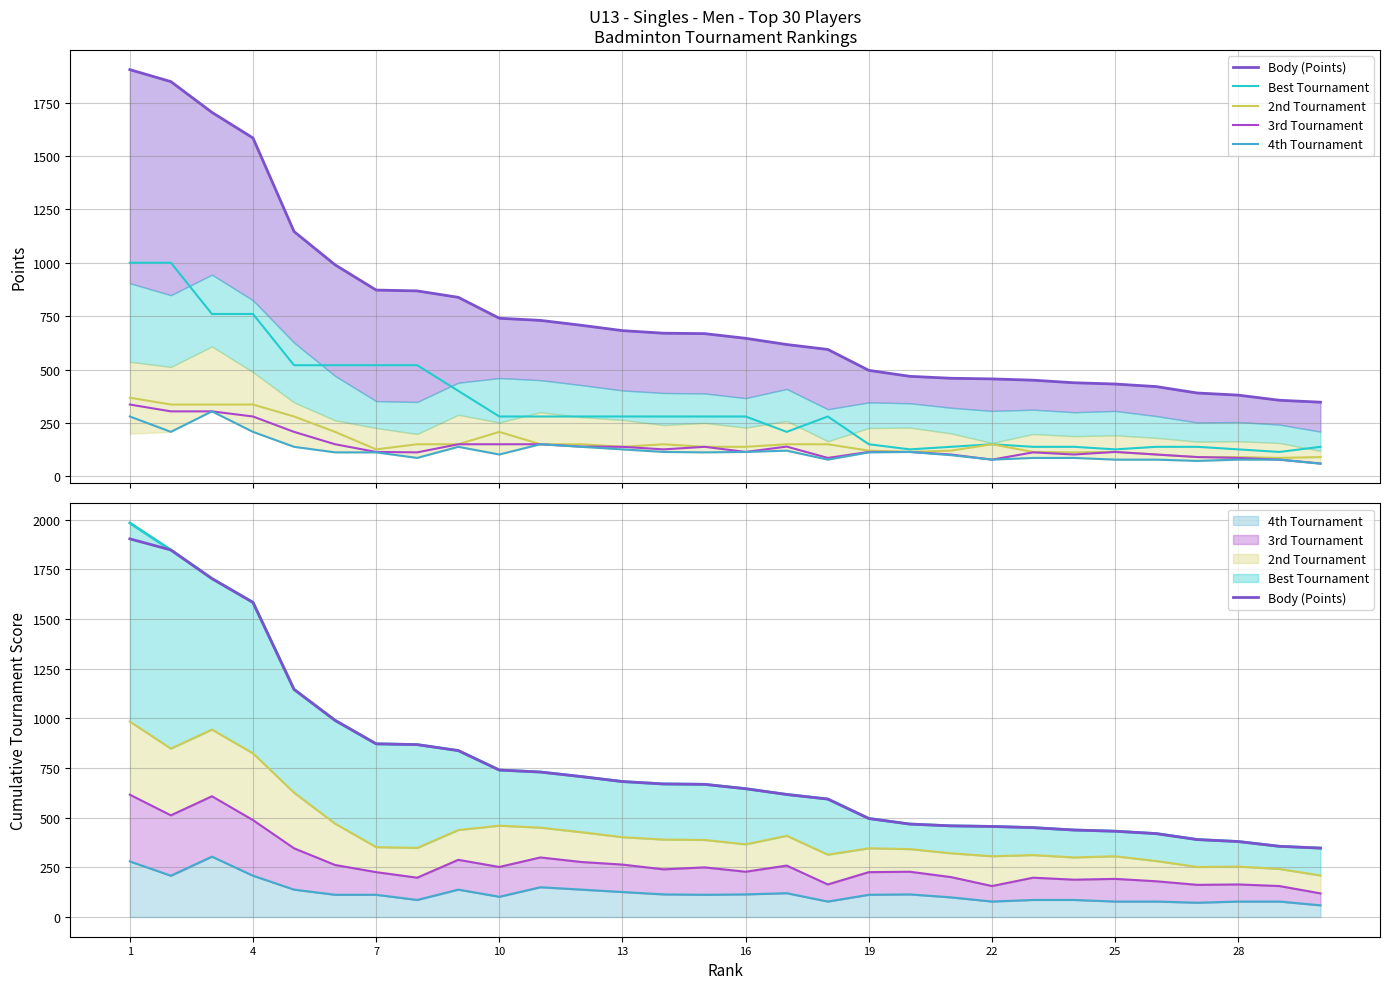

The Best Tournament series shows 280 at 11. True or false?

True